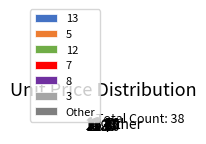

Do Other and 7 together represent more than half of the pie?

No